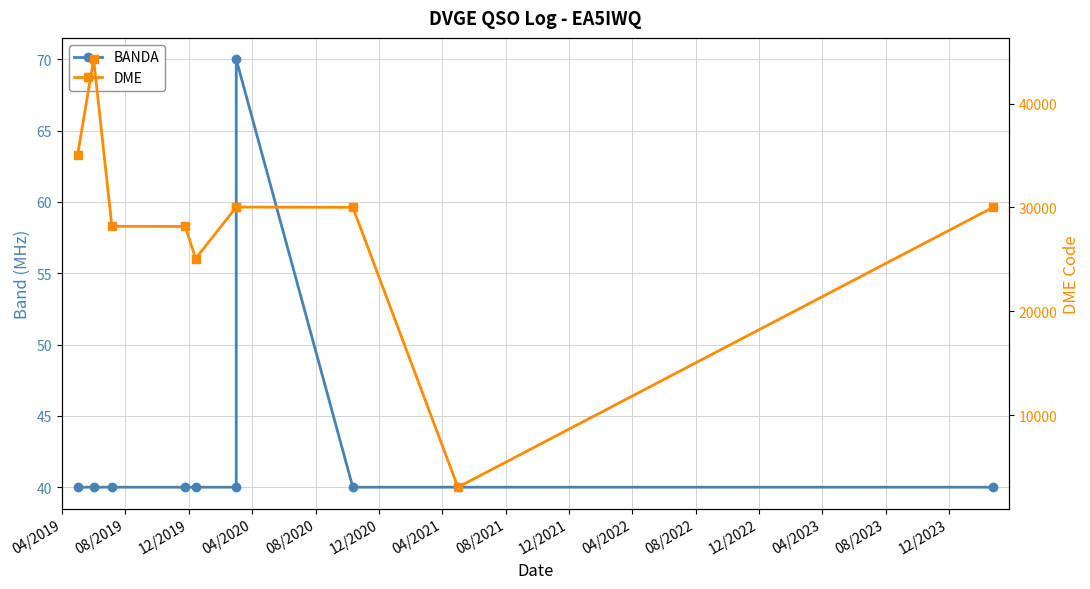

Rank the series by their maximum value, from highest to lowest.

DME, BANDA